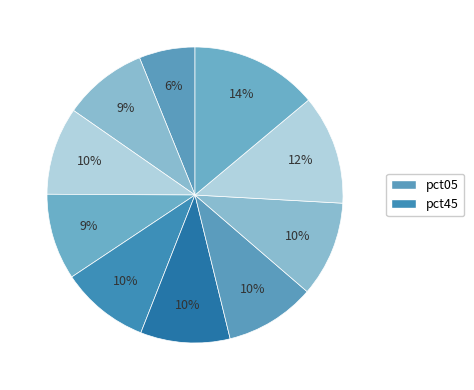

How many segments does this pie chart have?

10